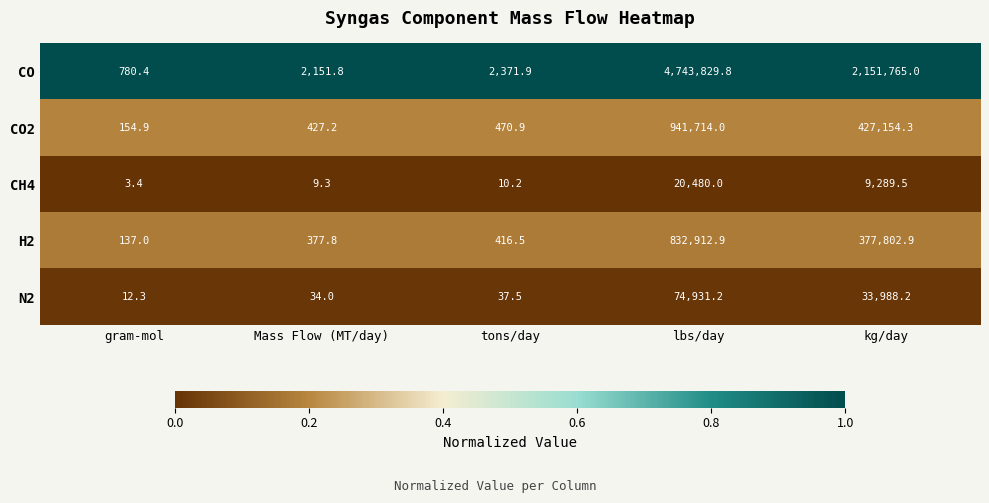

Reading right to left, list all the values displayed in this chart.

CO: 2151765.0	4743829.8	2371.9	2151.8	780.4
CO2: 427154.3	941714.0	470.9	427.2	154.9
CH4: 9289.5	20480.0	10.2	9.3	3.4
H2: 377802.9	832912.9	416.5	377.8	137.0
N2: 33988.2	74931.2	37.5	34.0	12.3